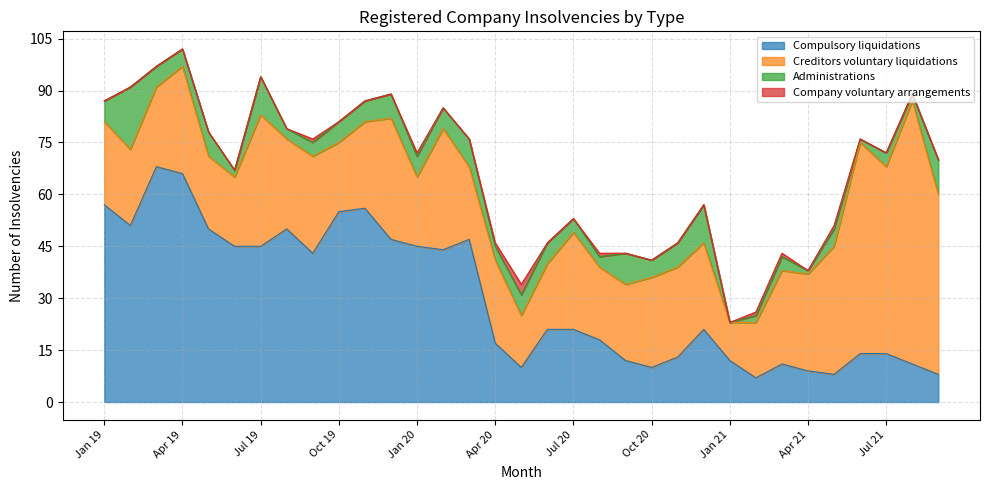

The value of Creditors voluntary liquidations at Oct 19 is 20. True or false?

True